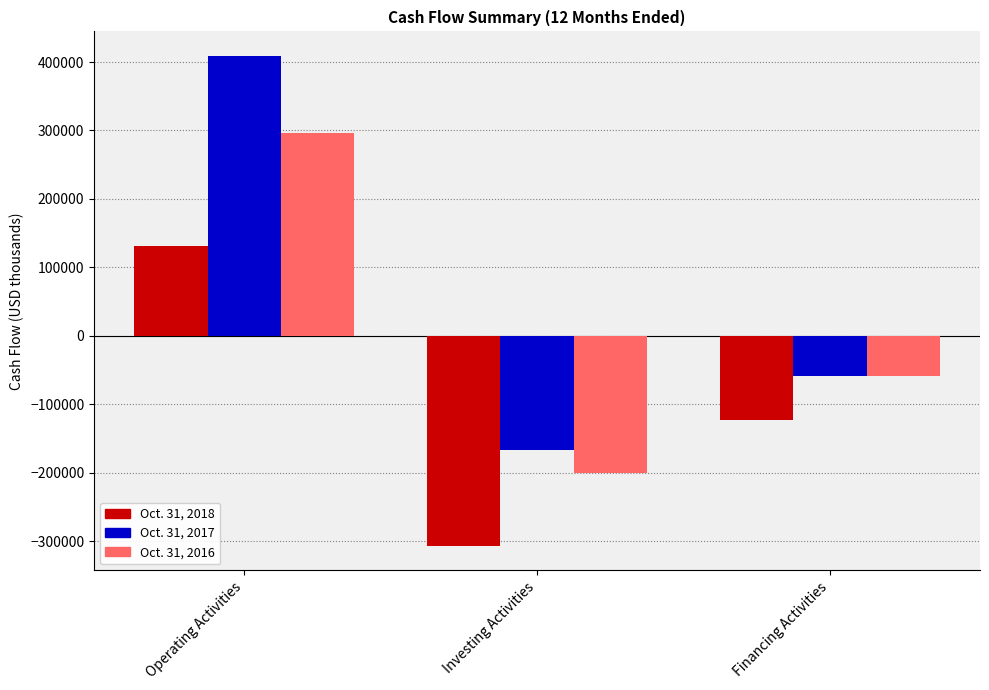

Read the Oct. 31, 2018 value at Operating Activities, to the nearest 50.

131400